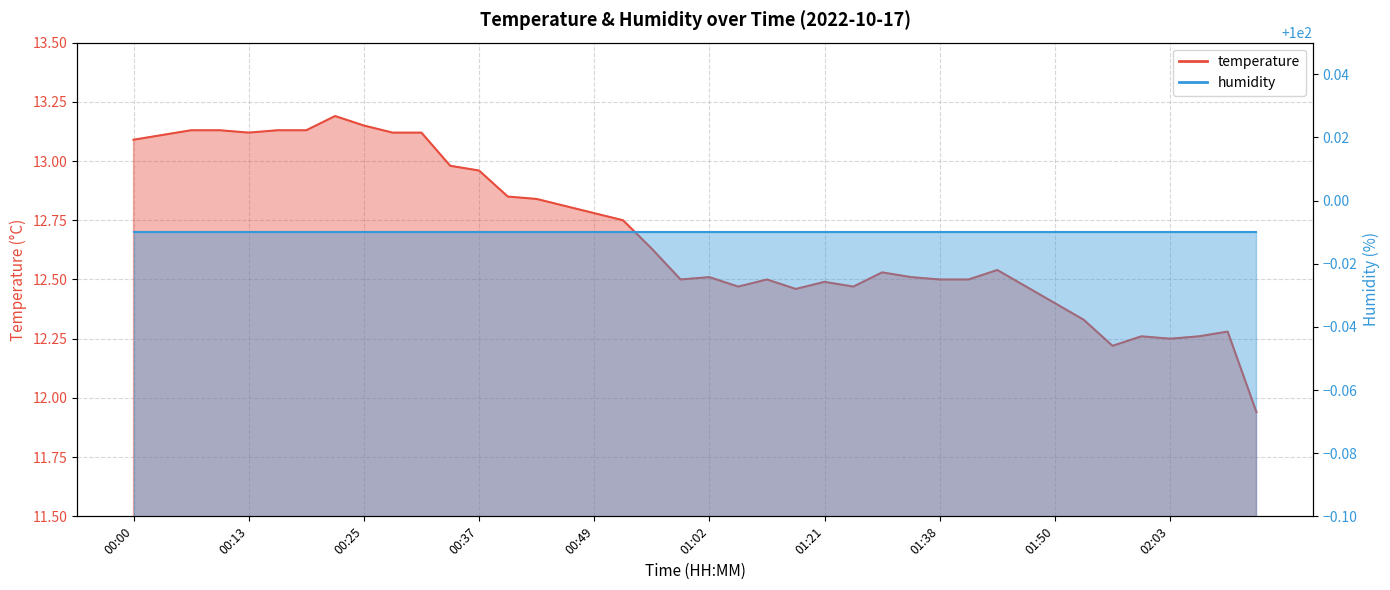

How many categories are shown in the chart?

40